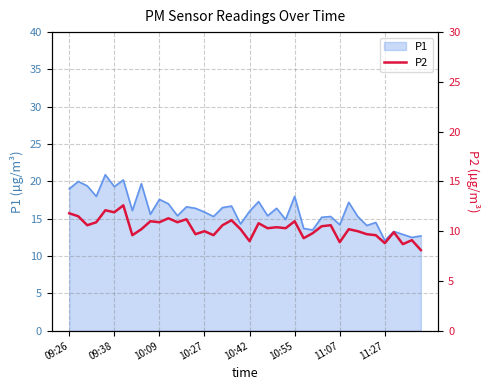

Reading right to left, what are all the values shown in this chart?

8.1	9.1	8.7	9.9	8.8	9.6	9.7	10.0	10.2	8.9	10.6	10.5	9.8	9.3	11.0	10.3	10.4	10.3	10.8	9.0	10.2	11.1	10.6	9.6	10.0	9.7	11.2	10.9	11.3	10.9	11.0	10.2	9.6	12.6	11.9	12.1	10.9	10.6	11.5	11.8